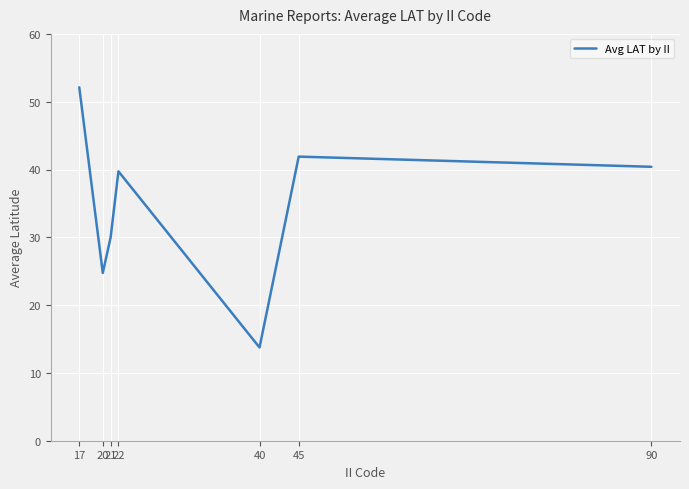

What is the smallest value displayed?

13.8